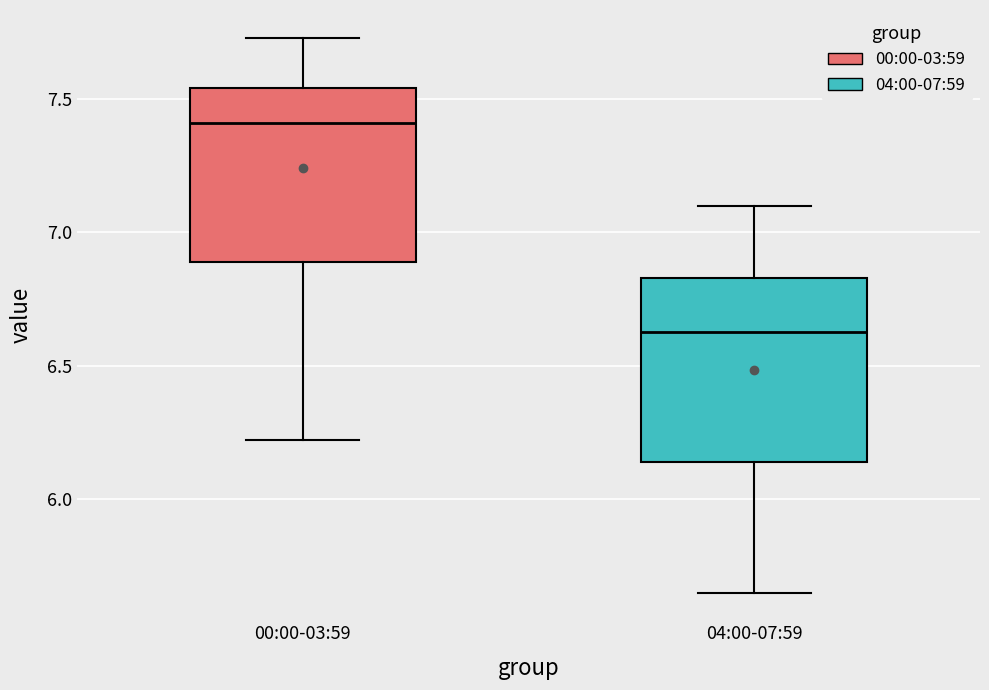

Where does the upper whisker of the box for 00:00-03:59 end on the y-axis? The values are not printed on the chart, so give them approximately, as read against the axis.

7.75